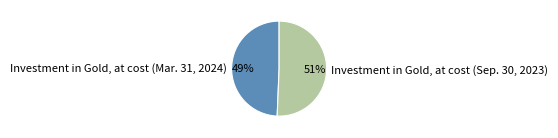

How many slices are in this pie chart?

2